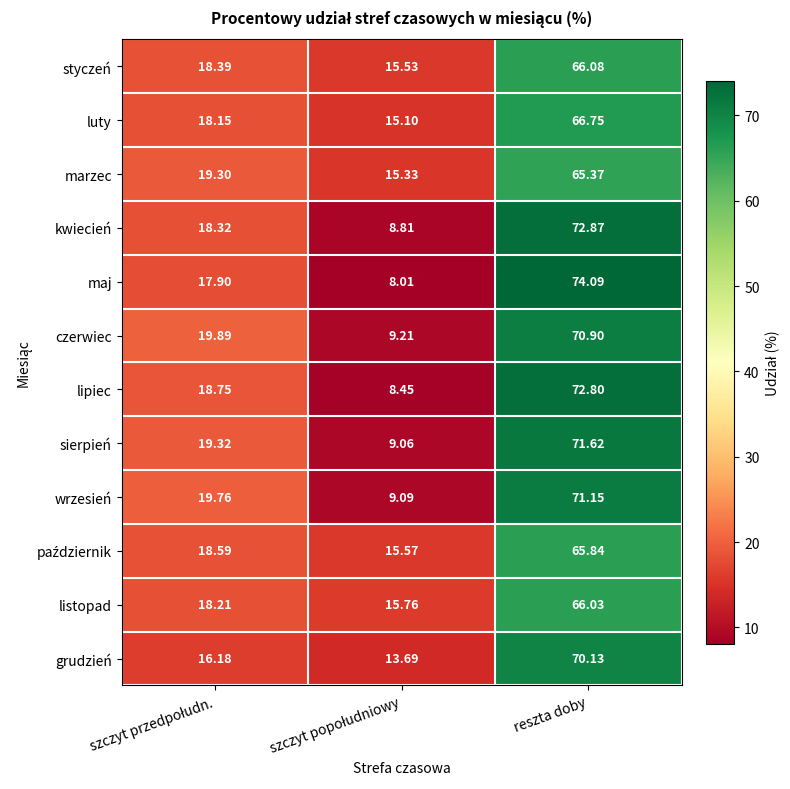

Count the number of categories in the chart.

3